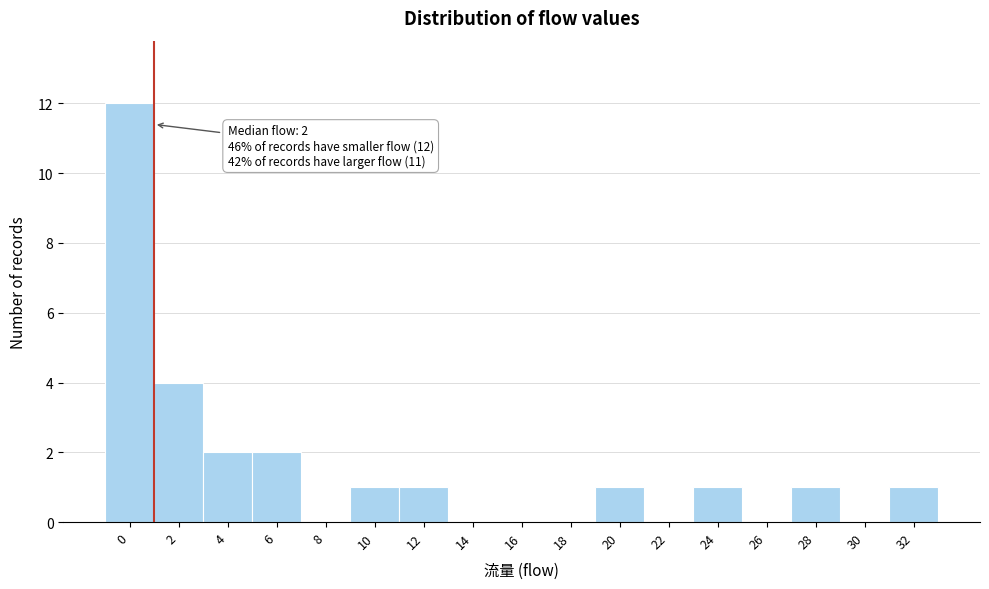

Reading left to right, transcribe all the data shown in this chart.

0=12	2=4	4=2	6=2	8=0	10=1	12=1	14=0	16=0	18=0	20=1	22=0	24=1	26=0	28=1	30=0	32=1